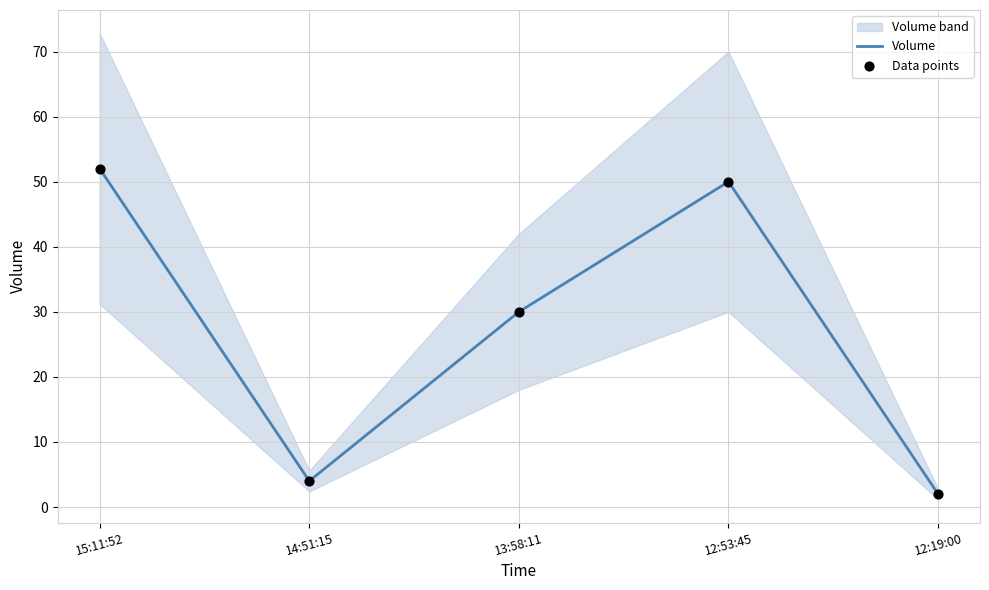

Which series reaches the maximum Y coordinate?

Volume